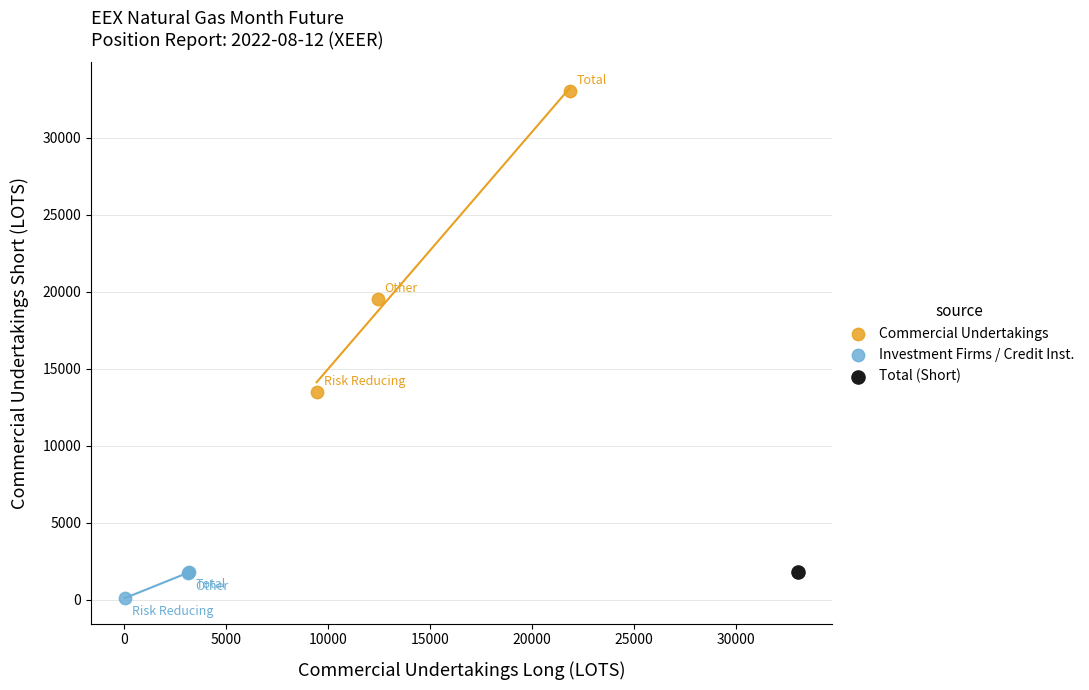

Which series reaches the minimum Y coordinate?

Investment Firms / Credit Inst.